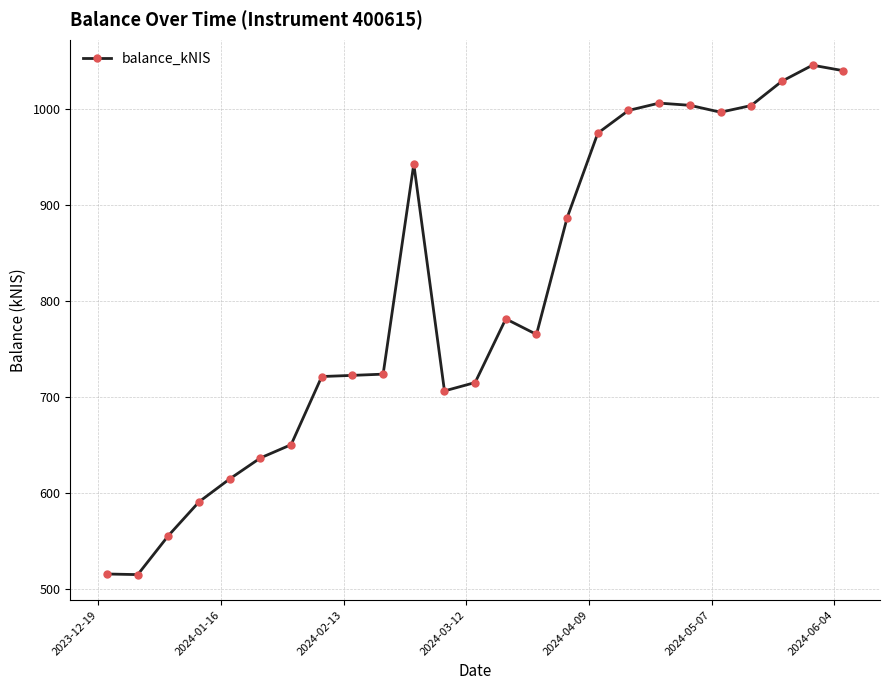

What is the average value?

805.9